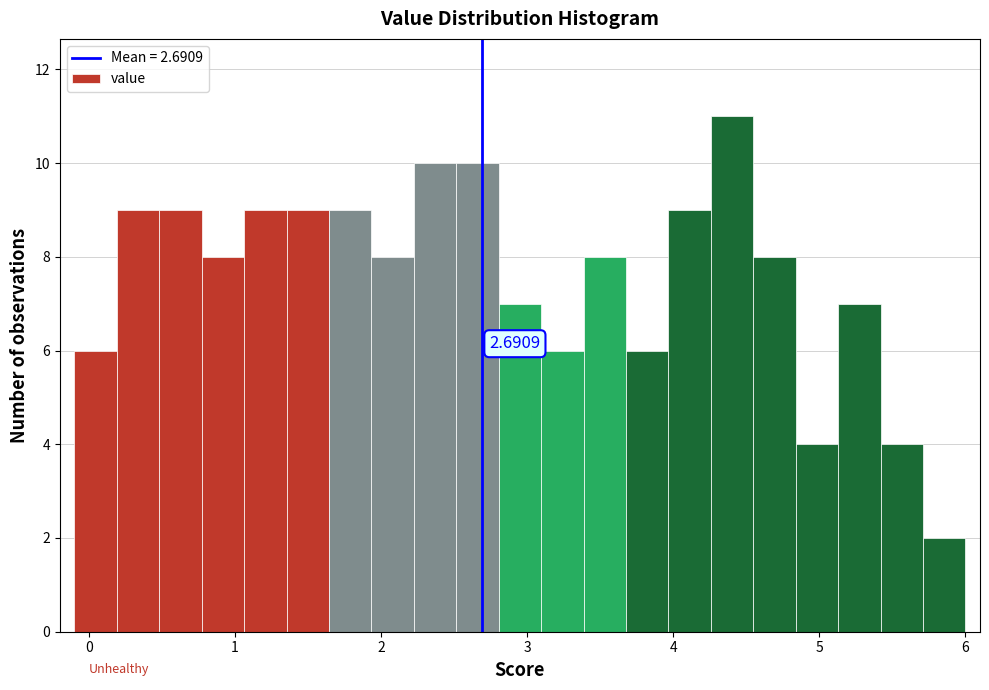

Around what value on the x-axis is the tallest bar? Give the approximate position of its centre, as read against the axis.

4.4